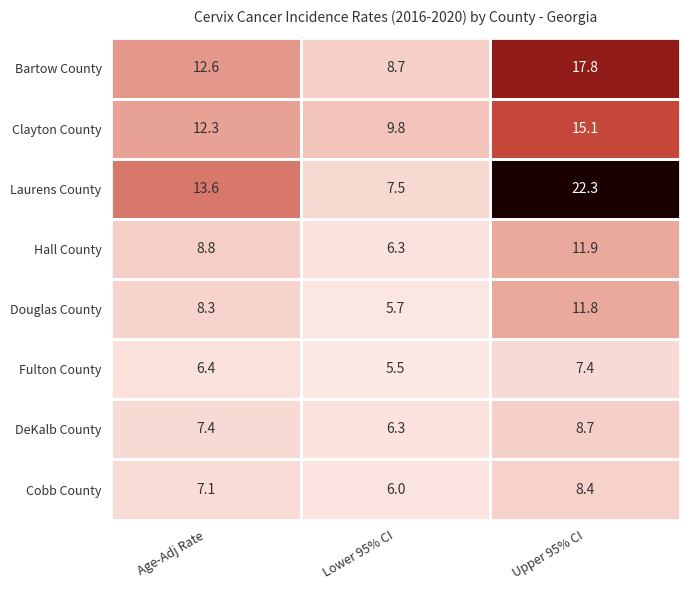

At which label is Fulton County closest to 6?

Age-Adj Rate